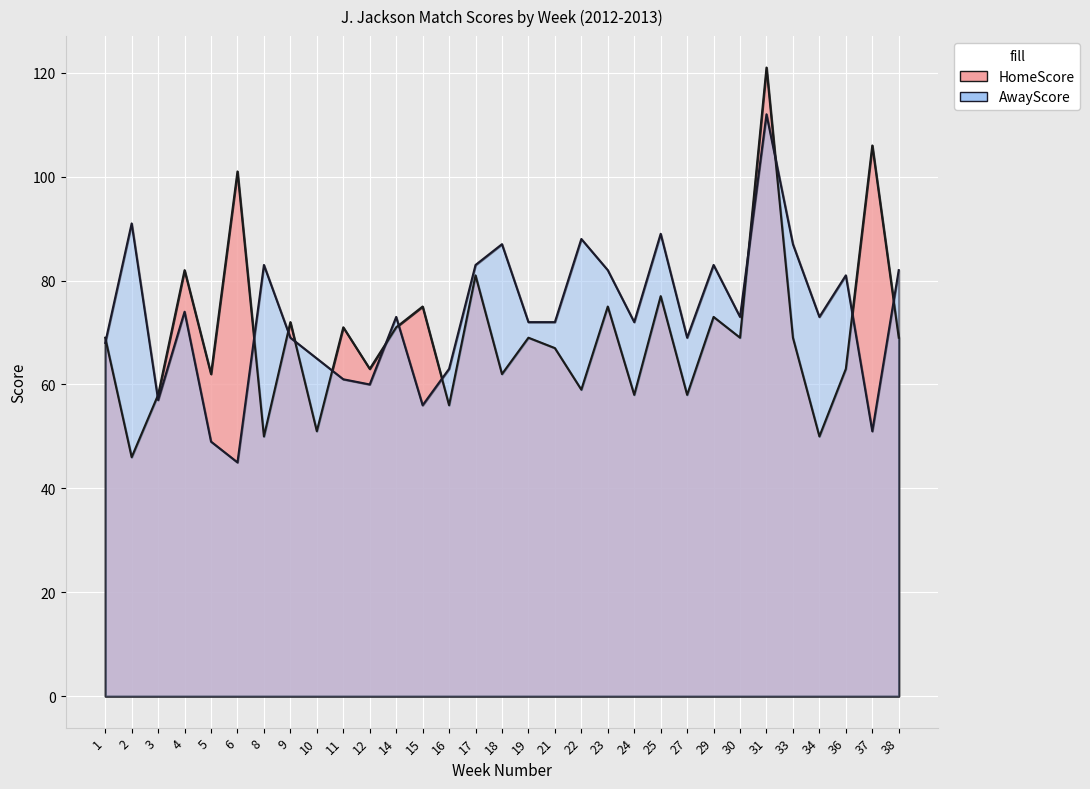

True or false: AwayScore has more than 1 points higher than both neighbors.

True